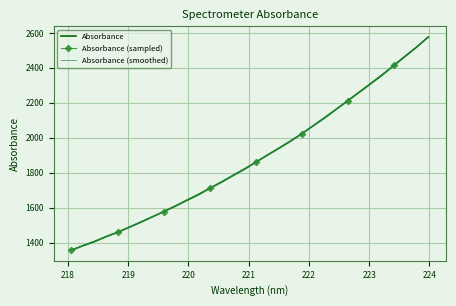

Which label corresponds to the smallest value in the chart?

218.0596